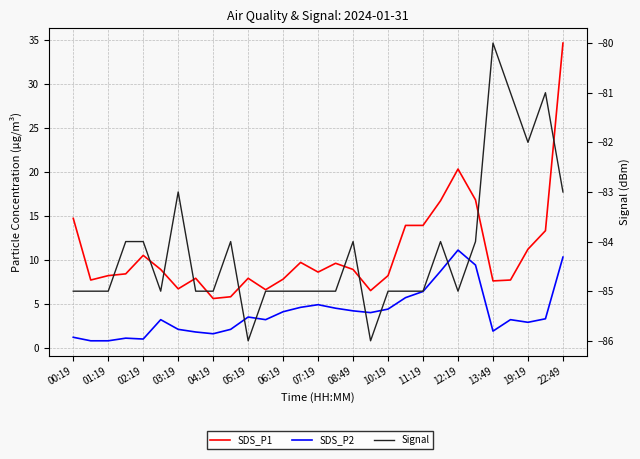

True or false: SDS_P2 and Signal cross at least once.

False